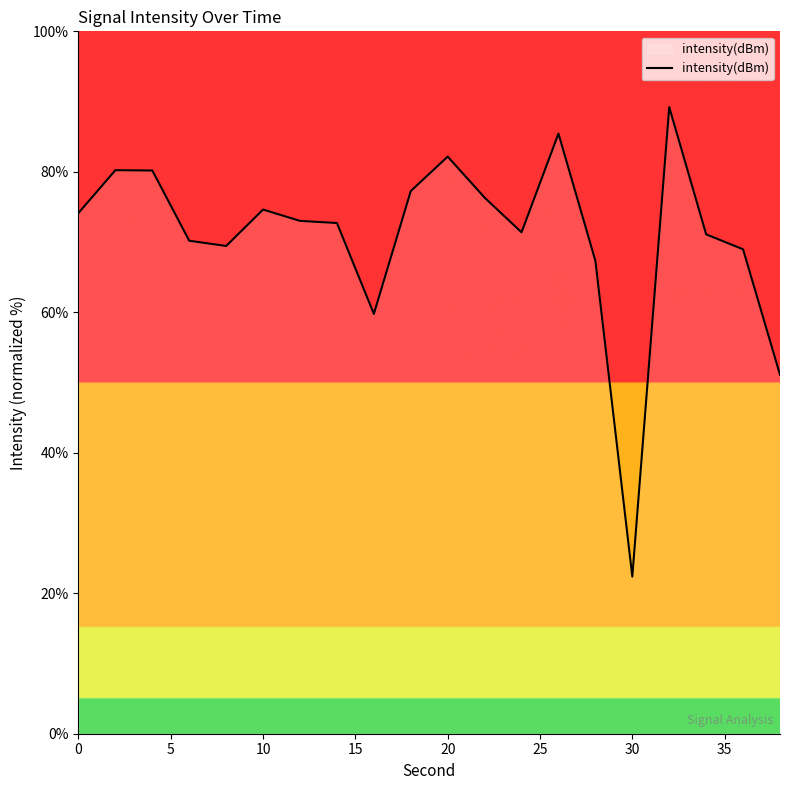

How many distinct data groups are displayed?

1